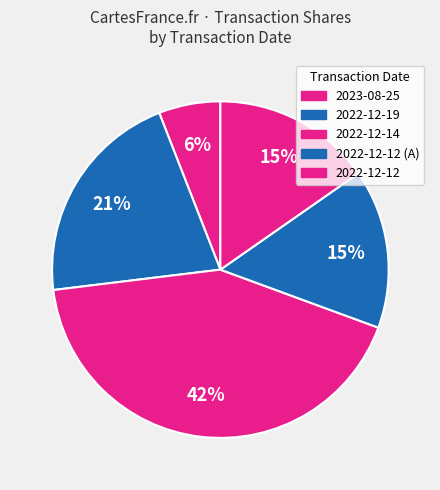

What percentage do 2022-12-12 and 2022-12-14 together represent?

57.8%